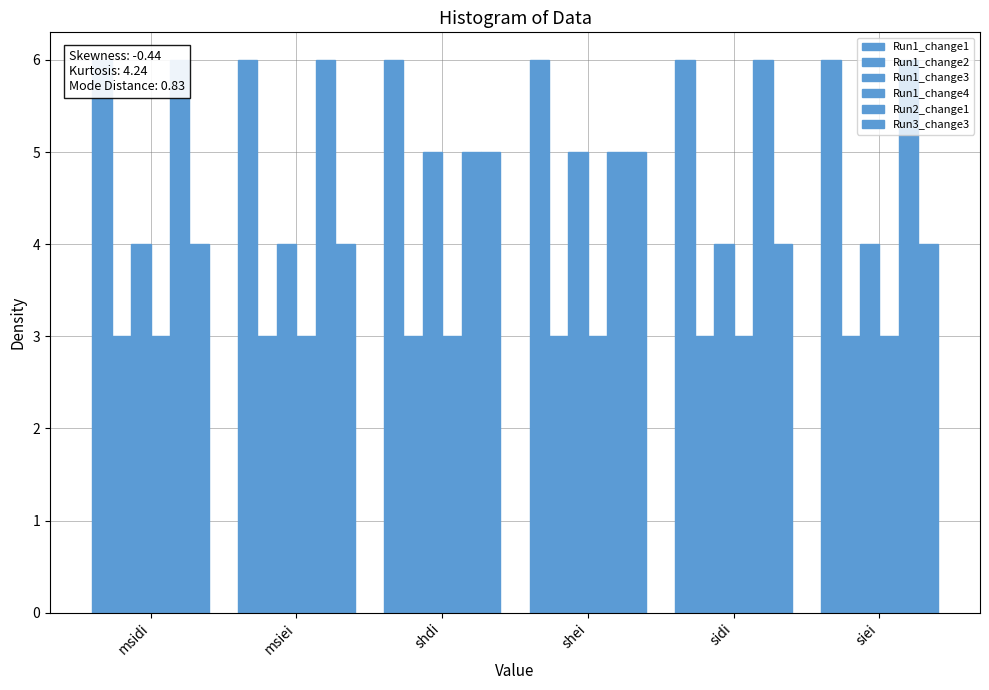

Between siei and shdi, which is larger?

siei